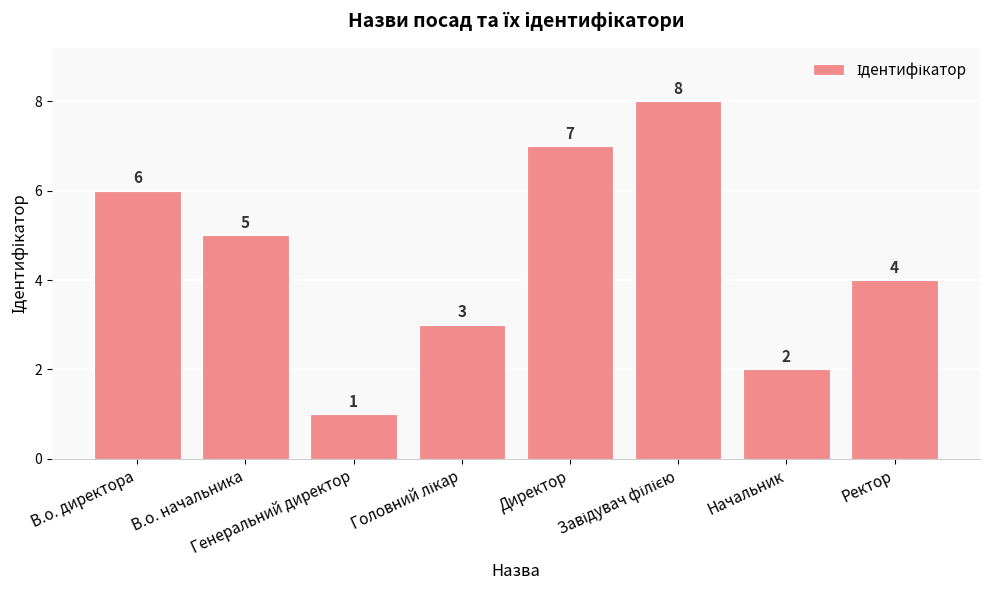

What is the difference between the maximum and minimum values?

7